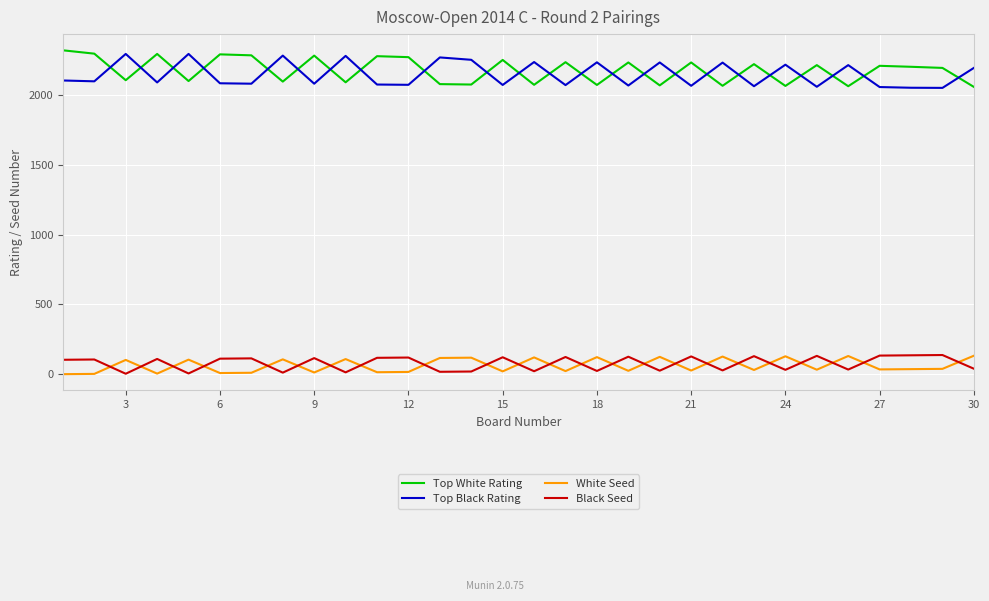

True or false: Top White Rating and White Seed intersect in this chart.

False